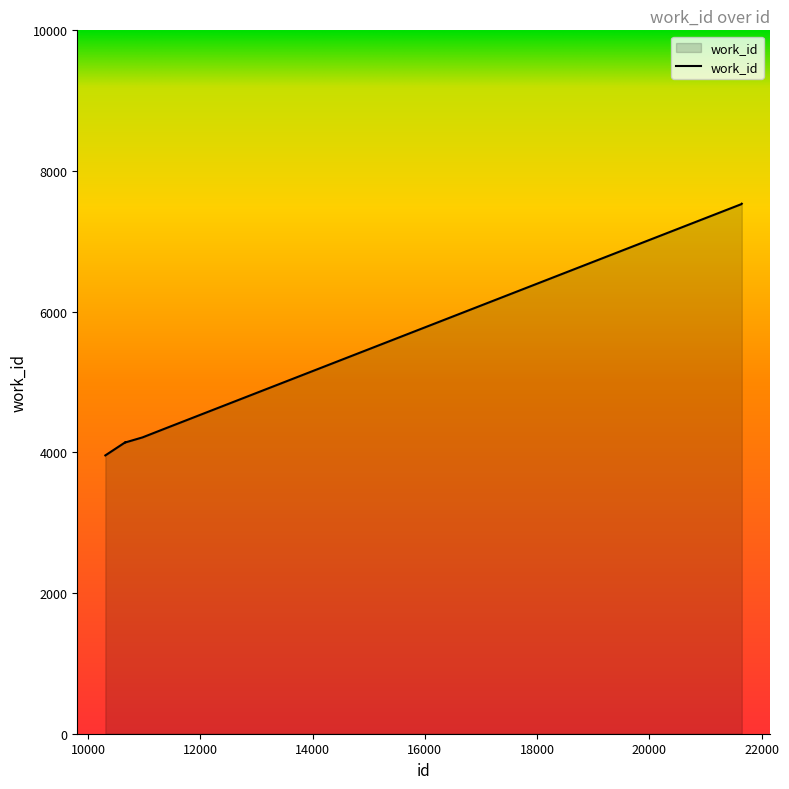

True or false: there are more than 2 points higher than both neighbors.

False